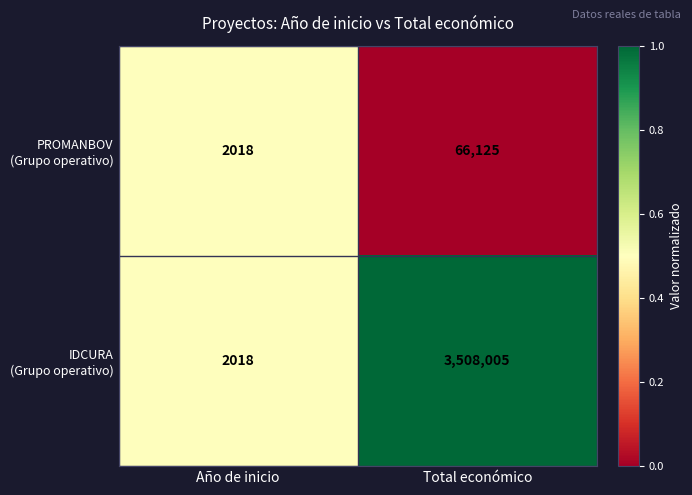

At which category is the sum across all series the highest?

Total económico